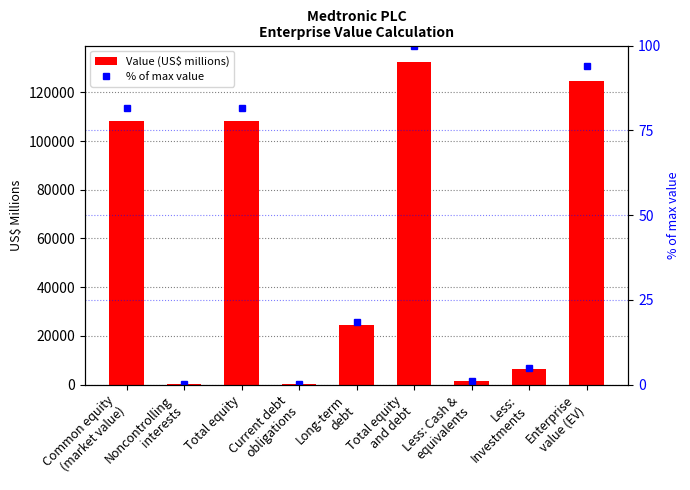

Which category has the highest value in the Value (US$ millions) series?

Total equity
and debt